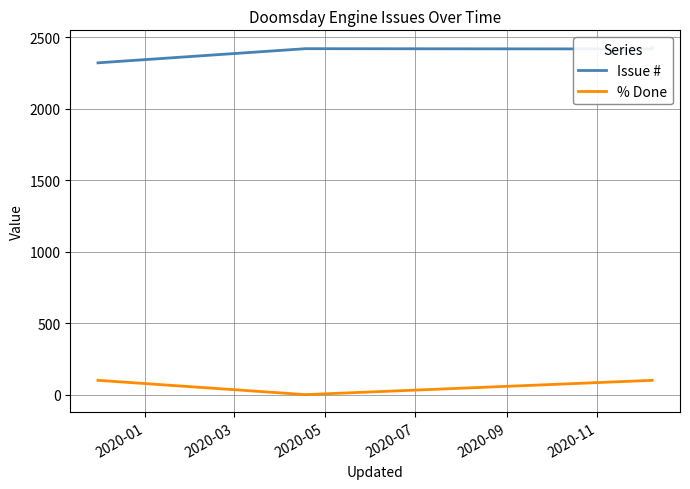

True or false: % Done has more than 0 interior local peaks.

False